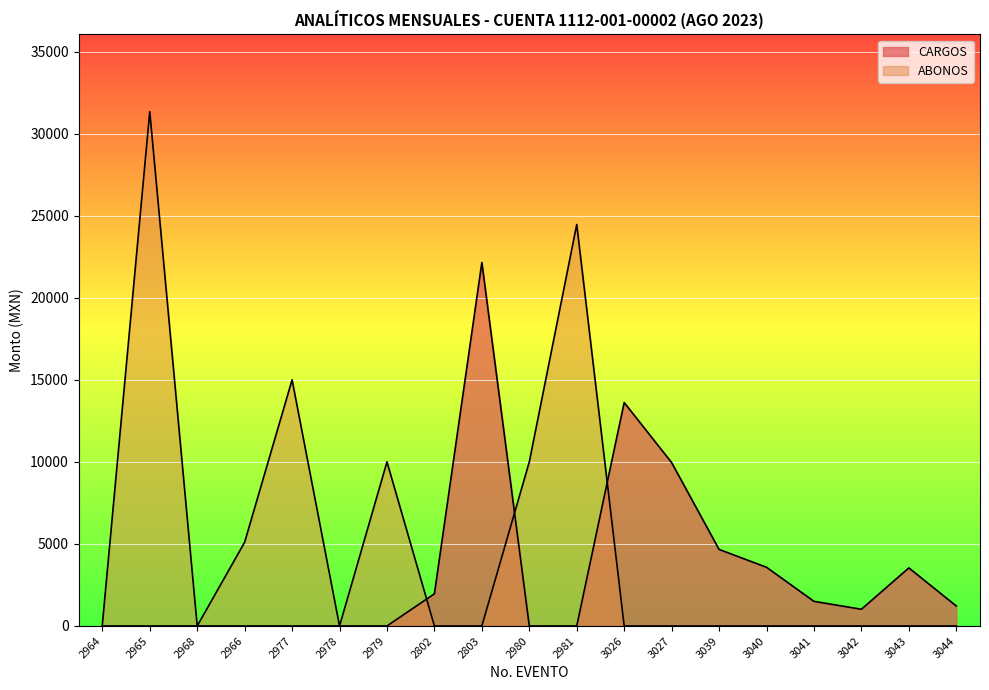

Where does the CARGOS series first go above 1019?

2802